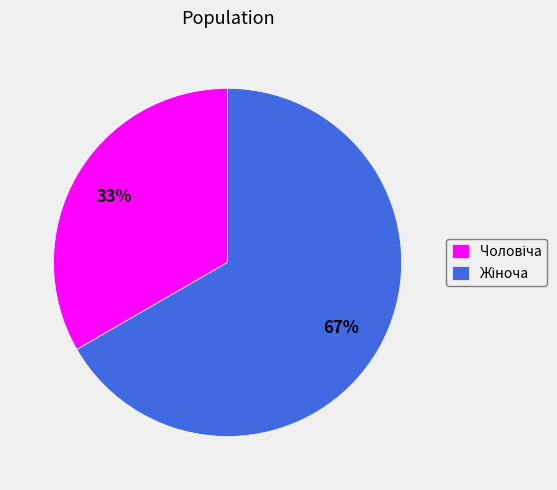

Does any single category account for the majority?

Yes